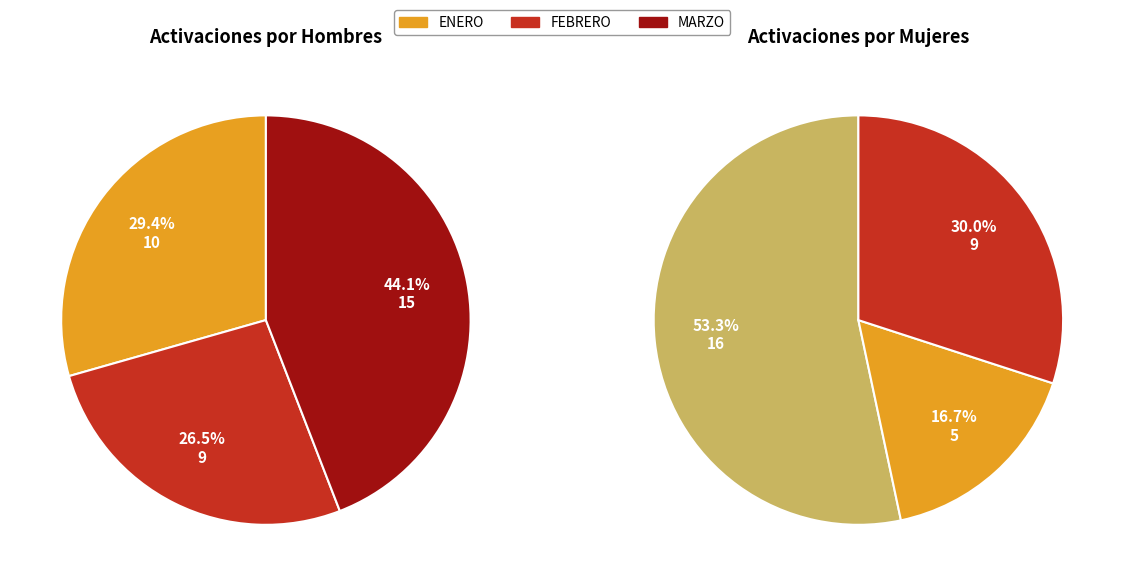

Count the number of slices in the pie.

3